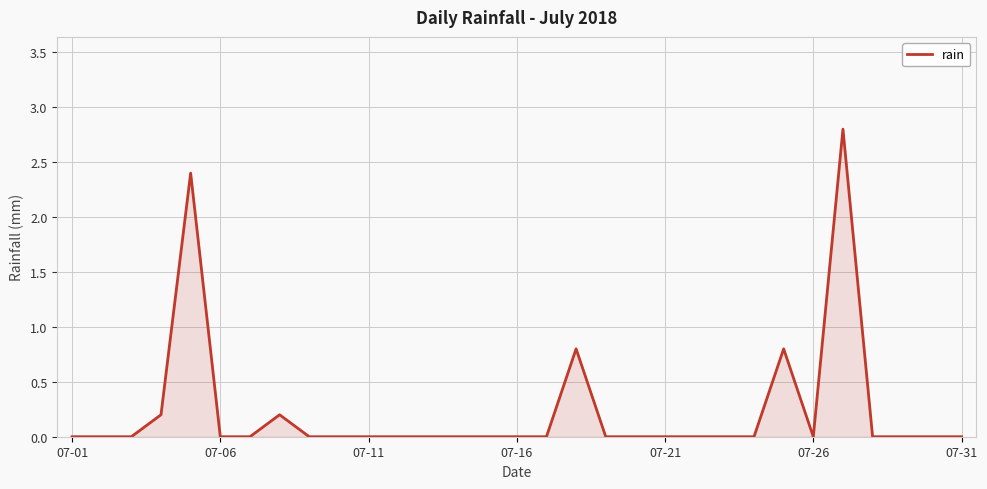

How many lines are shown in the chart?

1